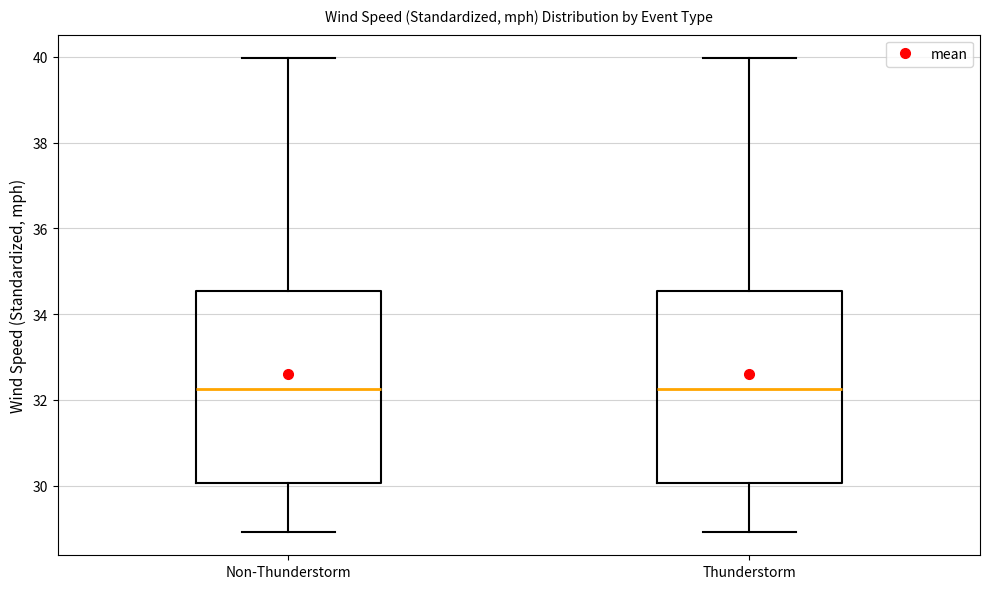

Reading left to right, read every box against the y-axis: the position of its median line, the range the box covers, and the ends of its whiskers. The values are not printed on the chart, so give them approximately, as read against the axis.

Non-Thunderstorm: median 32.2, box 30.0 to 34.6, whiskers 29.0 to 40.0
Thunderstorm: median 32.2, box 30.0 to 34.6, whiskers 29.0 to 40.0